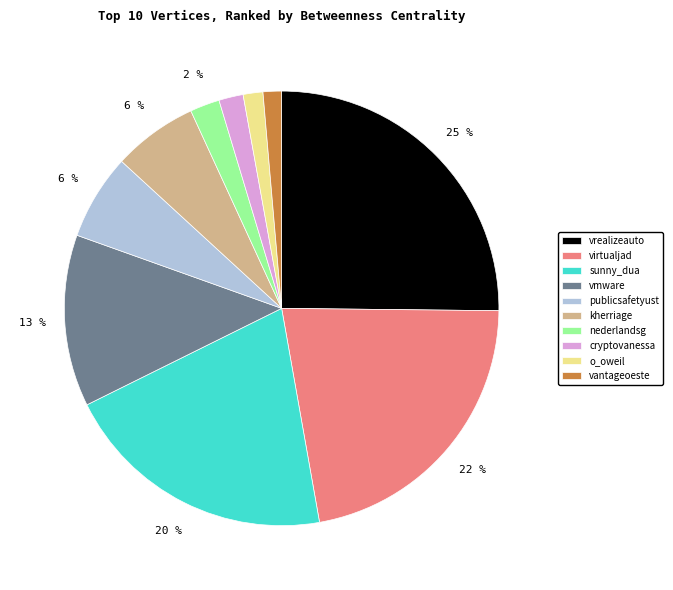

Does kherriage account for over 50% of the chart?

No